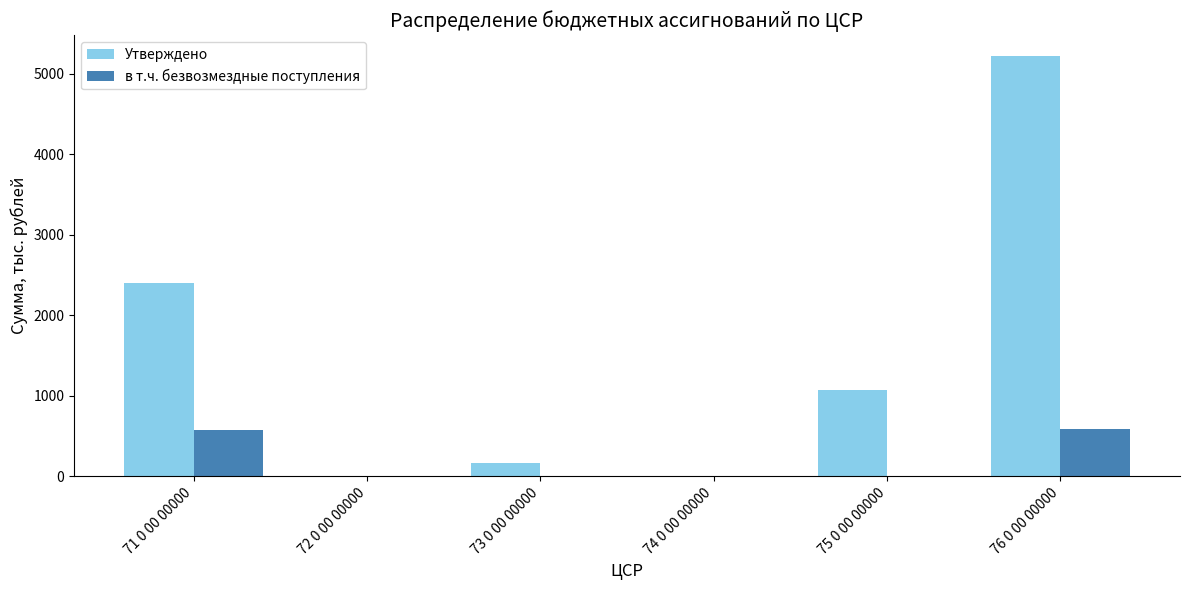

What is the sum of the Утверждено values at 71 0 00 00000 and 75 0 00 00000?

3474.2